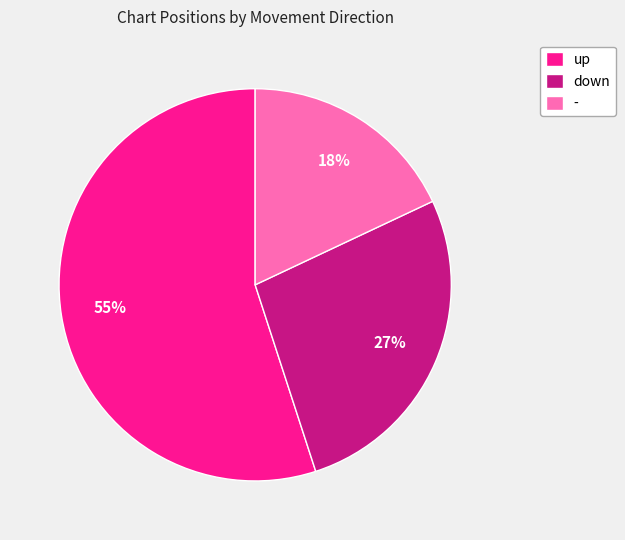

What percentage is the down slice, to the nearest percent?

27%